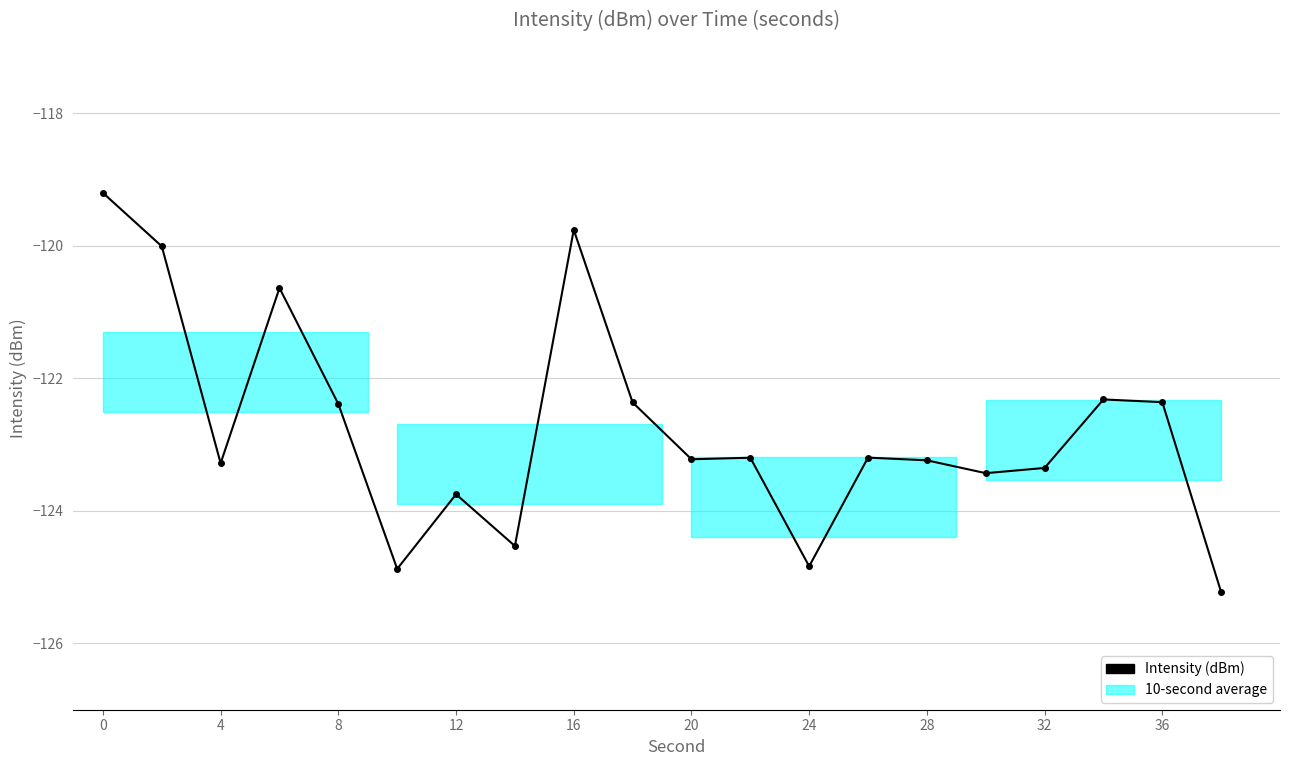

True or false: the data has more than 0 interior local peaks.

True